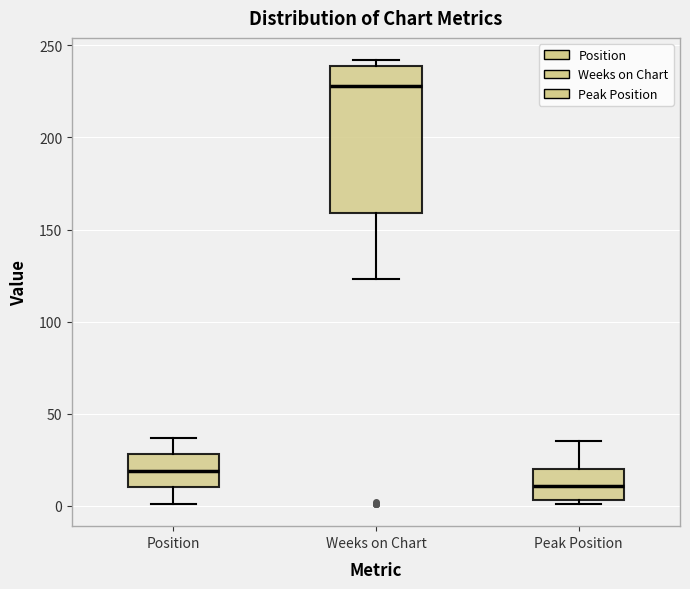

Reading left to right, transcribe this box plot: for each box, give where its median line is, the range the box spans, and where its two whiskers end, as read against the y-axis. The values are not printed on the chart, so give them approximately, as read against the axis.

Position: median 20, box 10 to 30, whiskers 0 to 35
Weeks on Chart: median 230, box 160 to 240, whiskers 125 to 240 (just above the box's upper edge)
Peak Position: median 10, box 5 to 20, whiskers 0 to 35